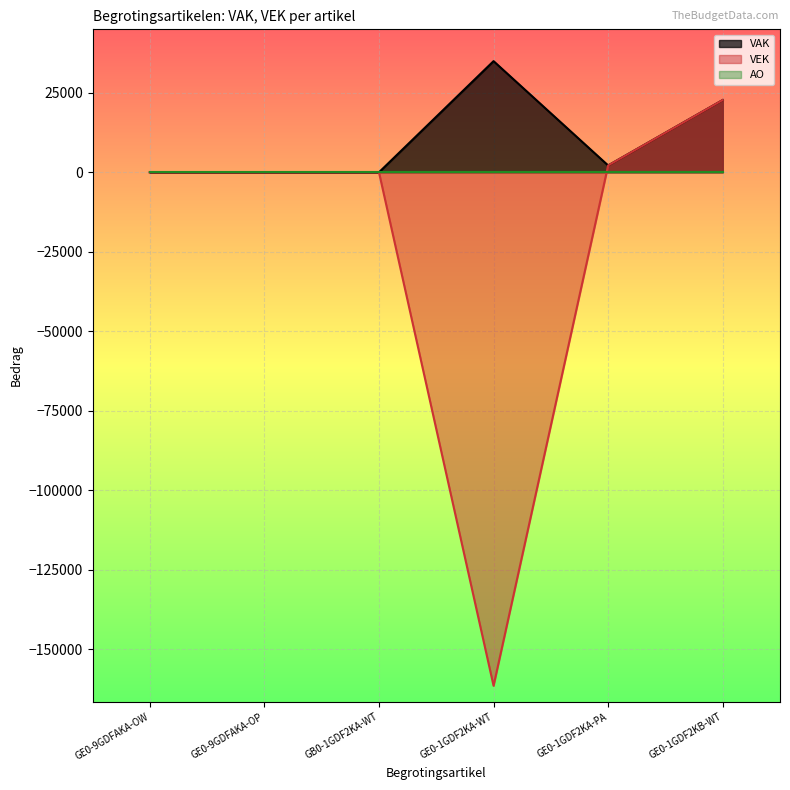

True or false: VAK has more than 2 points higher than both neighbors.

False